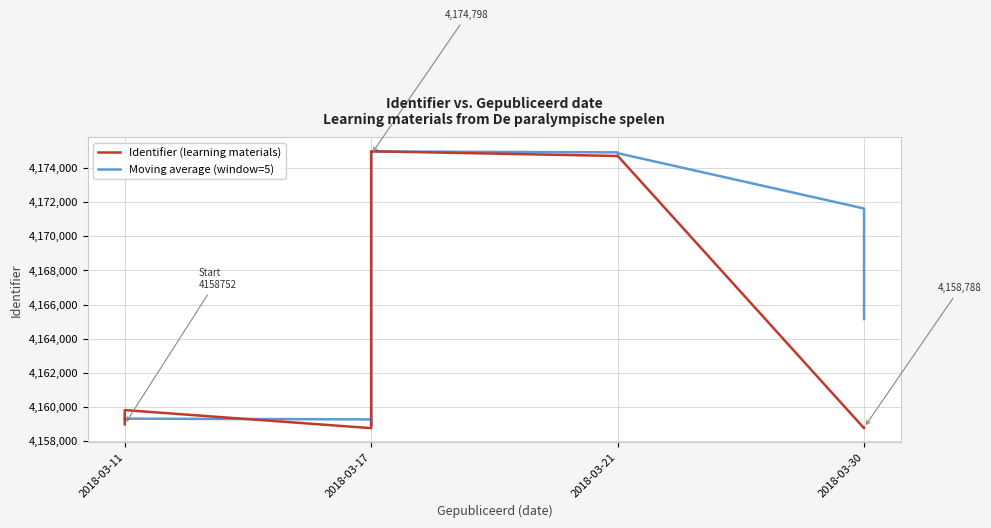

Reading left to right, transcribe all the data shown in this chart.

4158752	4158786	4158788	4159311	4159310	4158787	4158980	4158981	4158984	4159810	4158985	4159815	4158757	4158982	4158983	4159856	4159857	4159858	4174702	4174703	4174706	4174709	4174798	4174712	4174714	4174821	4174822	4174823	4174824	4174825	4174826	4174950	4174951	4174952	4174953	4174961	4174955	4174977	4174978